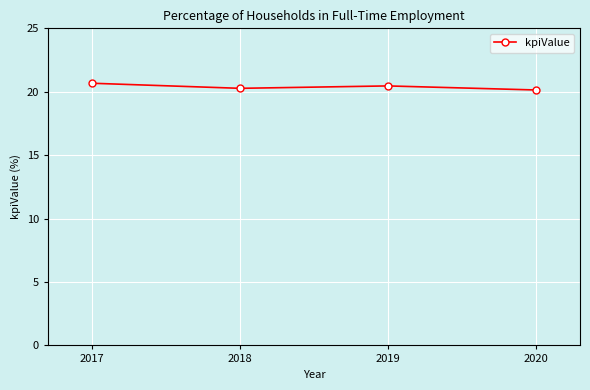

What value does the data have at 2018?

20.3